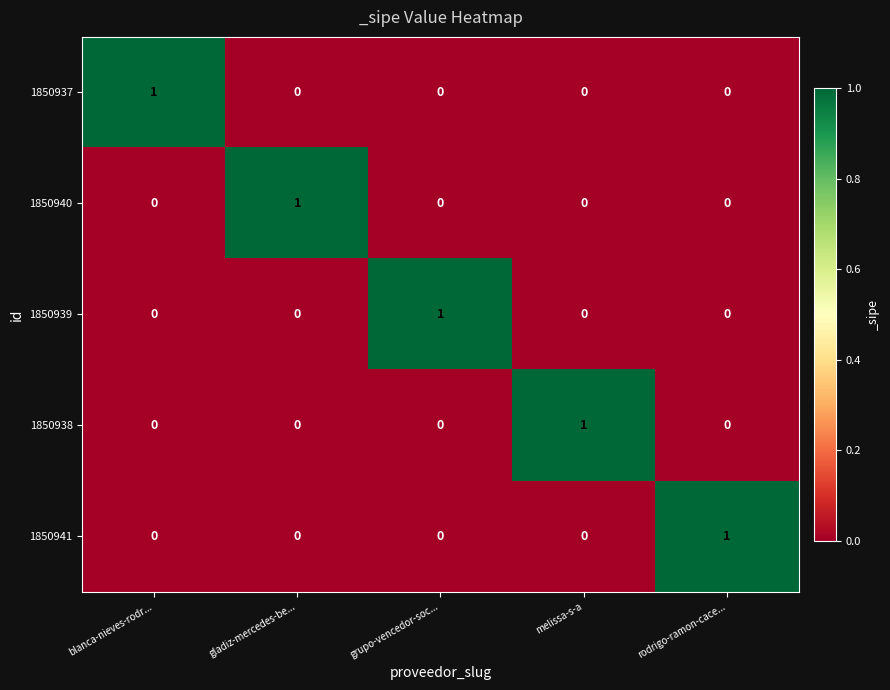

Is it true that 1850937 equals 0 at gladiz-mercedes-be...?

True